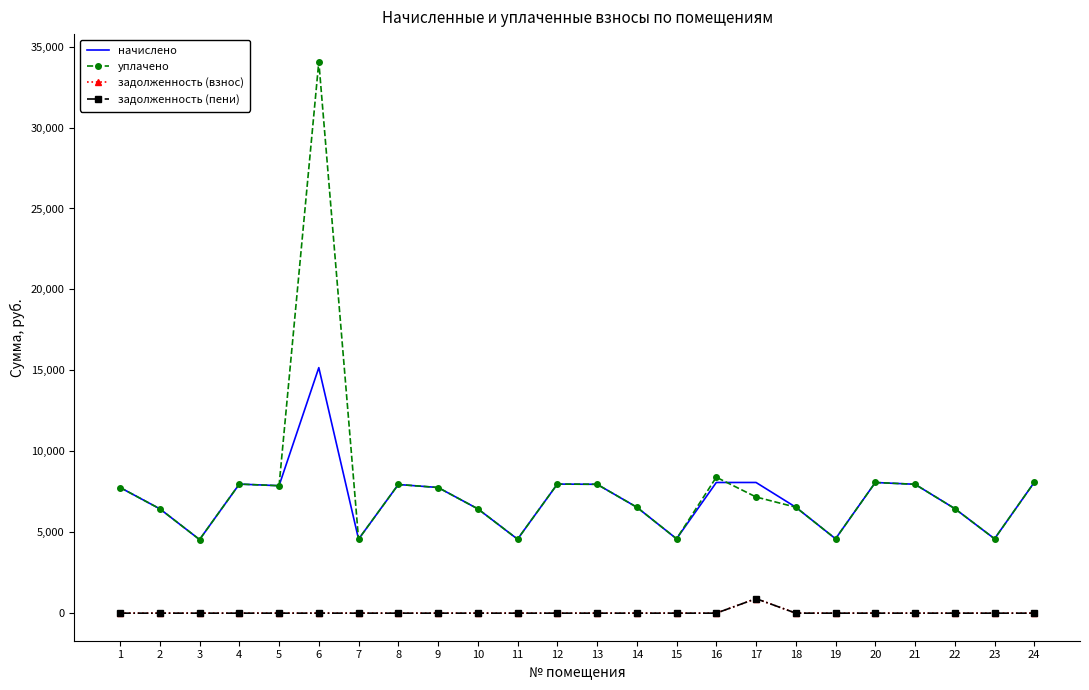

What are all the series names shown in the legend?

начислено, уплачено, задолженность (взнос), задолженность (пени)